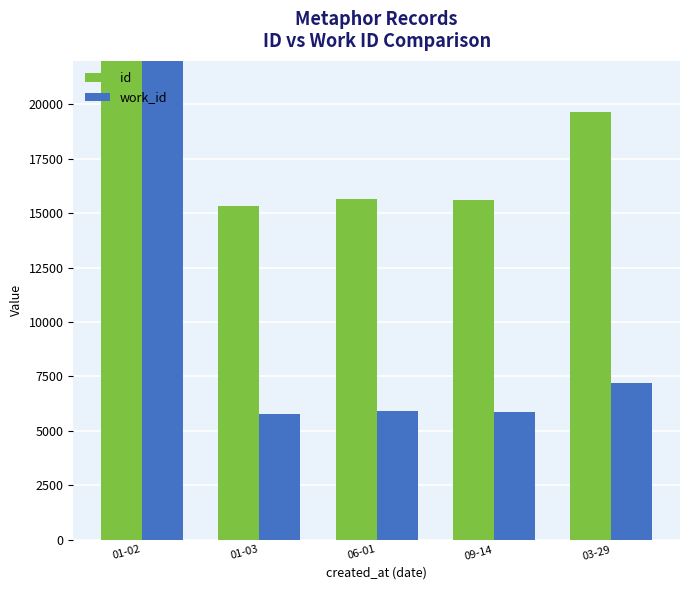

Rank the series at 01-03 from lowest to highest value.

work_id, id